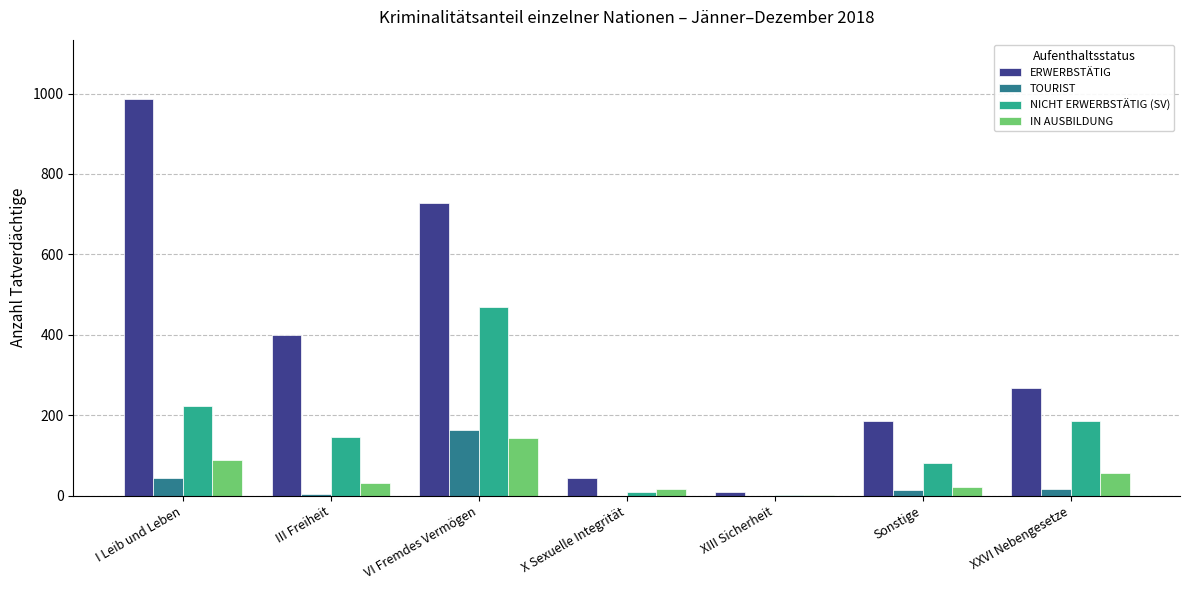

The NICHT ERWERBSTÄTIG (SV) series shows 36 at III Freiheit. True or false?

False